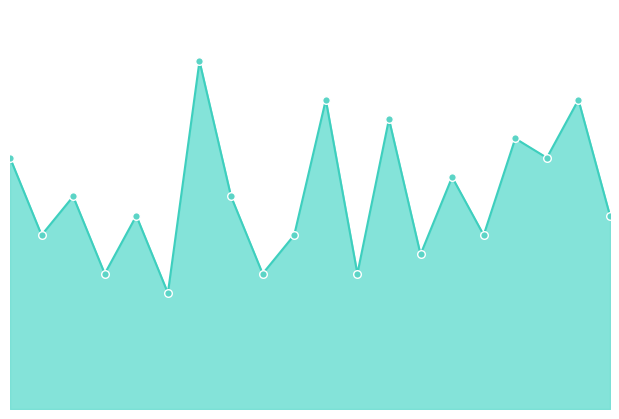

Does the chart have visible grid lines?

No